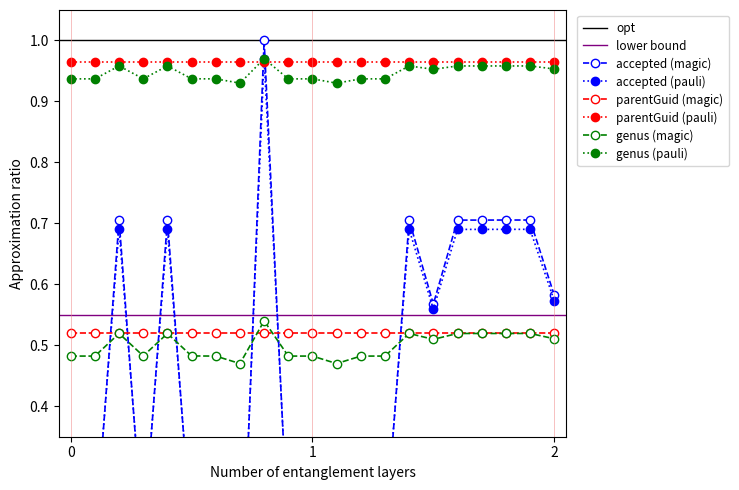

True or false: parentGuid (pauli) and parentGuid (magic) cross at least once.

False